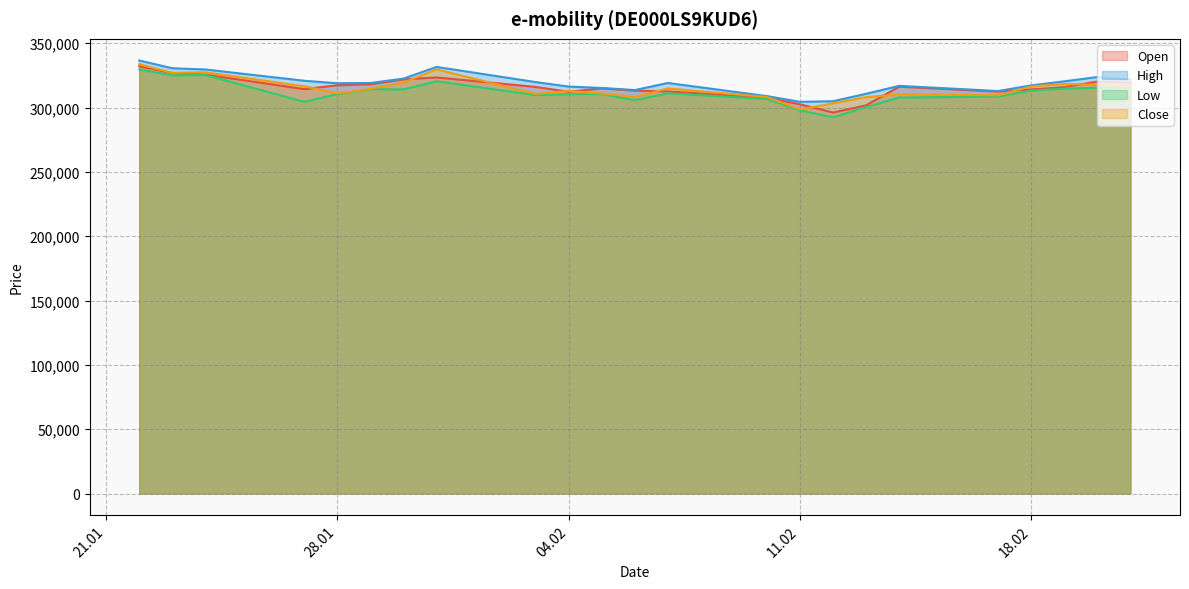

What is the difference between the highest and lowest values at 28.01?

8443